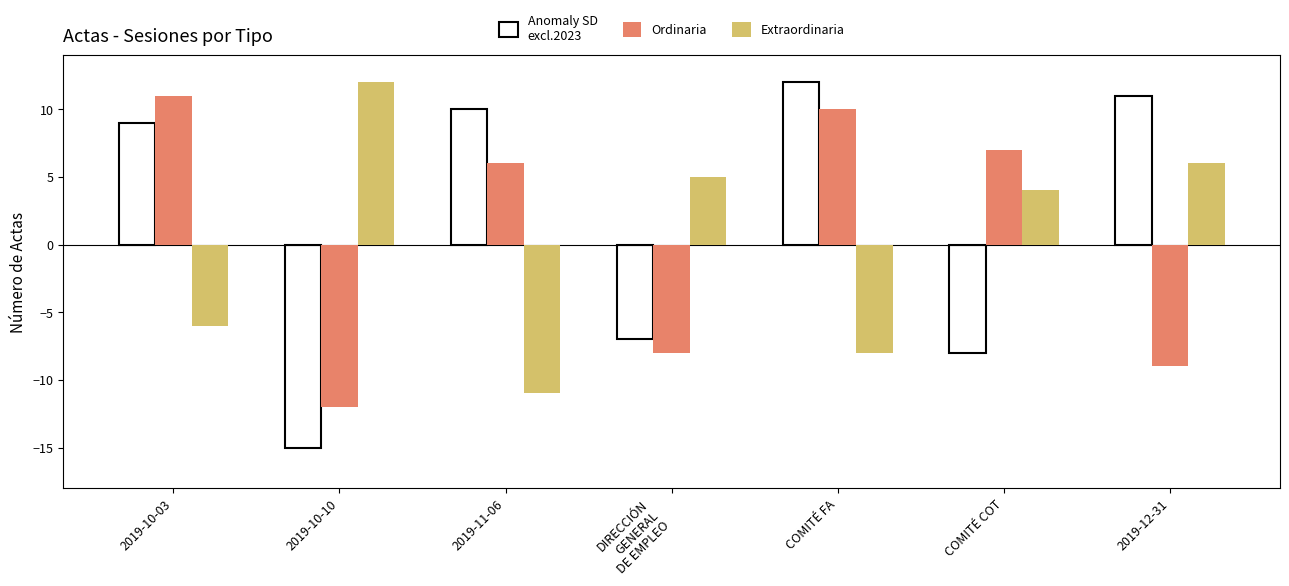

Between DIRECCIÓN
GENERAL
DE EMPLEO and COMITÉ COT, which series saw the biggest shift?

Ordinaria